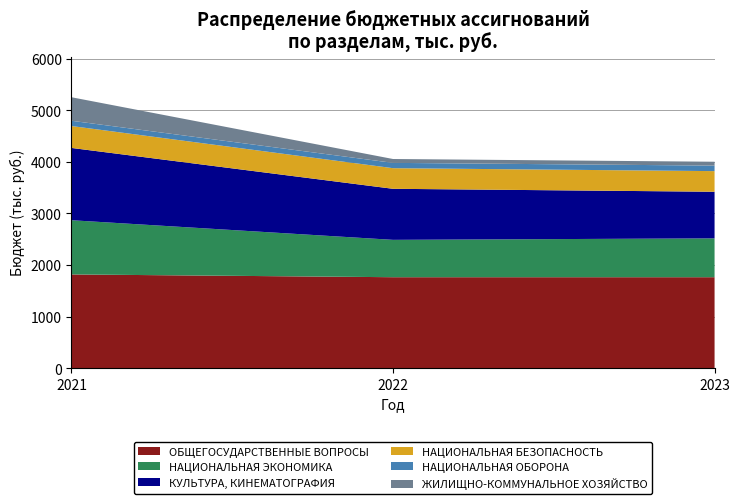

Reading right to left, transcribe all the data shown in this chart.

ОБЩЕГОСУДАРСТВЕННЫЕ ВОПРОСЫ: 1763.8	1763.8	1817.7
НАЦИОНАЛЬНАЯ ЭКОНОМИКА: 753.8	724.9	1051.8
КУЛЬТУРА, КИНЕМАТОГРАФИЯ: 904.5	990.5	1402.5
НАЦИОНАЛЬНАЯ БЕЗОПАСНОСТЬ: 400.0	400.0	425.0
НАЦИОНАЛЬНАЯ ОБОРОНА: 107.1	103.0	102.0
ЖИЛИЩНО-КОММУНАЛЬНОЕ ХОЗЯЙСТВО: 75.0	75.0	456.6